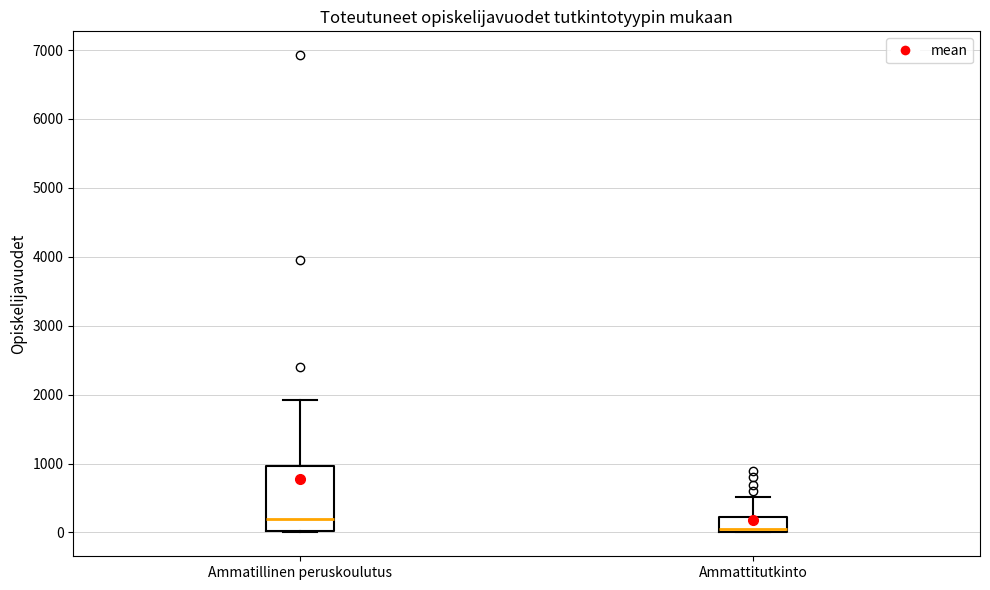

Which box's median line is the highest?

Ammatillinen peruskoulutus